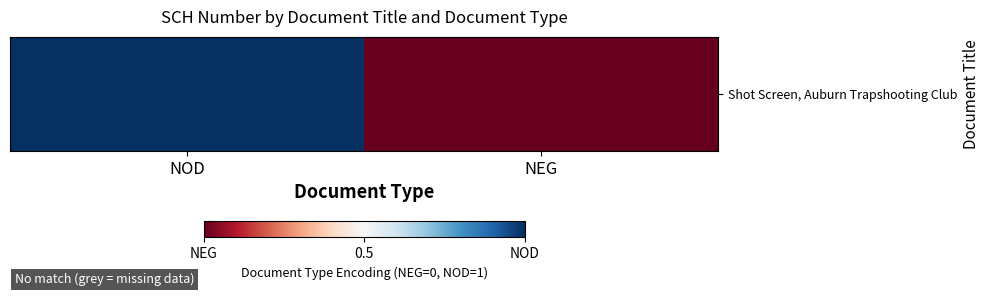

What is the change in value from NOD to NEG?

-1